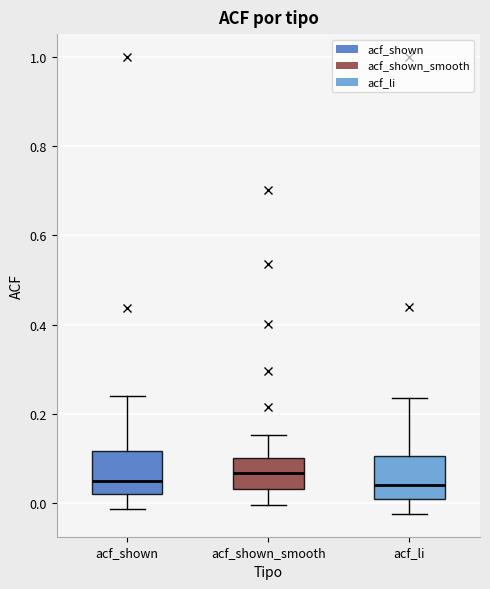

Where is the lower edge of the box for acf_shown_smooth on the y-axis? The values are not printed on the chart, so give them approximately, as read against the axis.

0.04